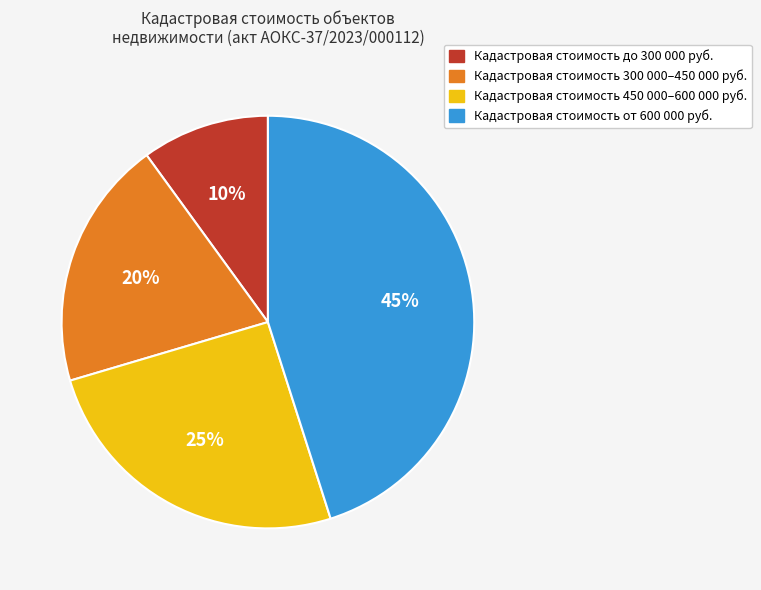

Does Кадастровая стоимость 300 000–450 000 руб. represent more than half of the total?

No